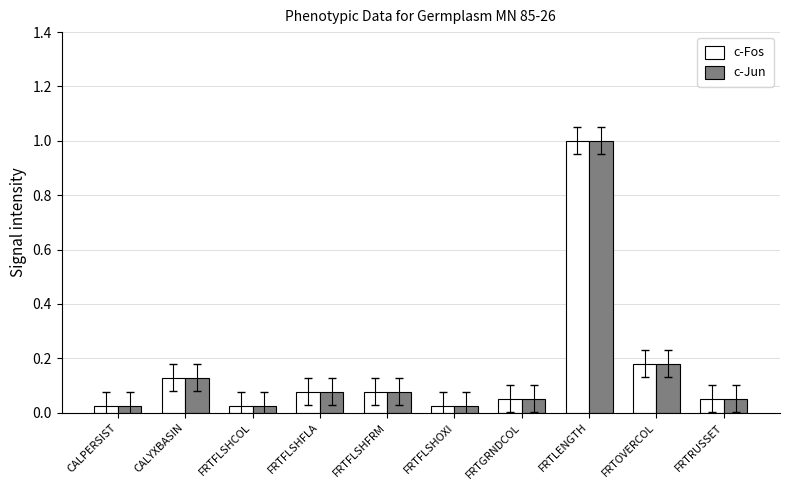

What is the sum of all c-Jun values?

1.6